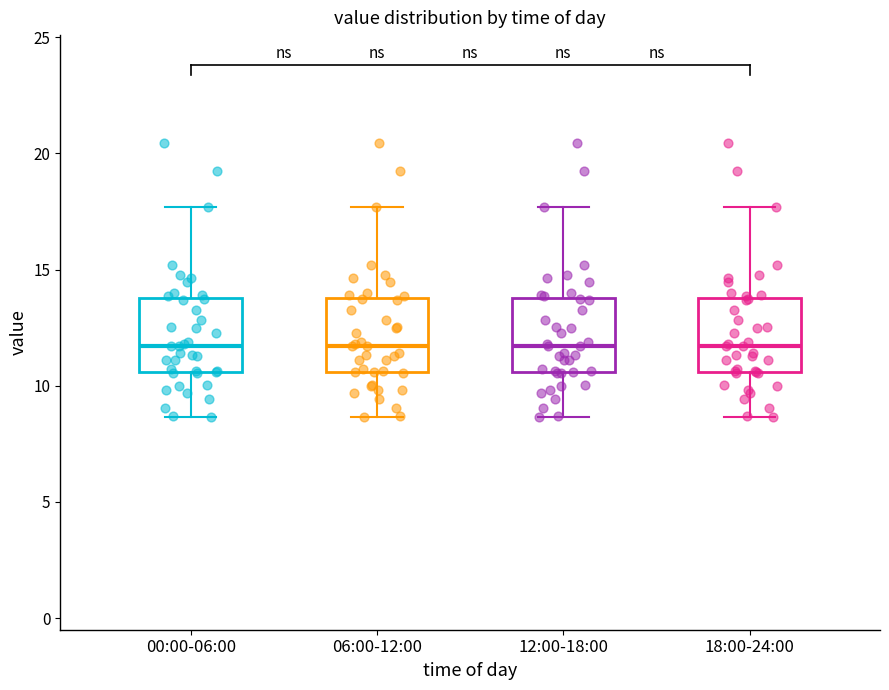

Where does the upper whisker of the box for 06:00-12:00 end on the y-axis? The values are not printed on the chart, so give them approximately, as read against the axis.

17.5